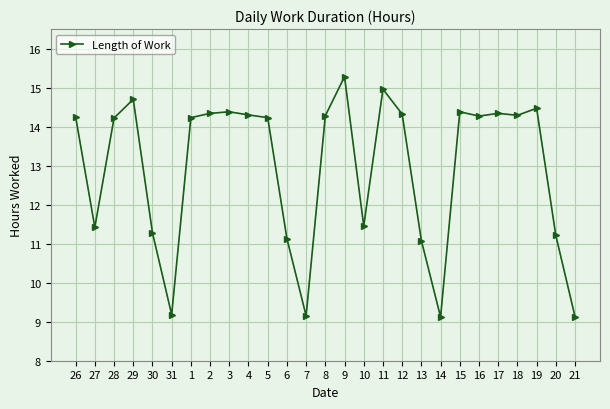

What is the difference between the maximum and minimum values?

6.2